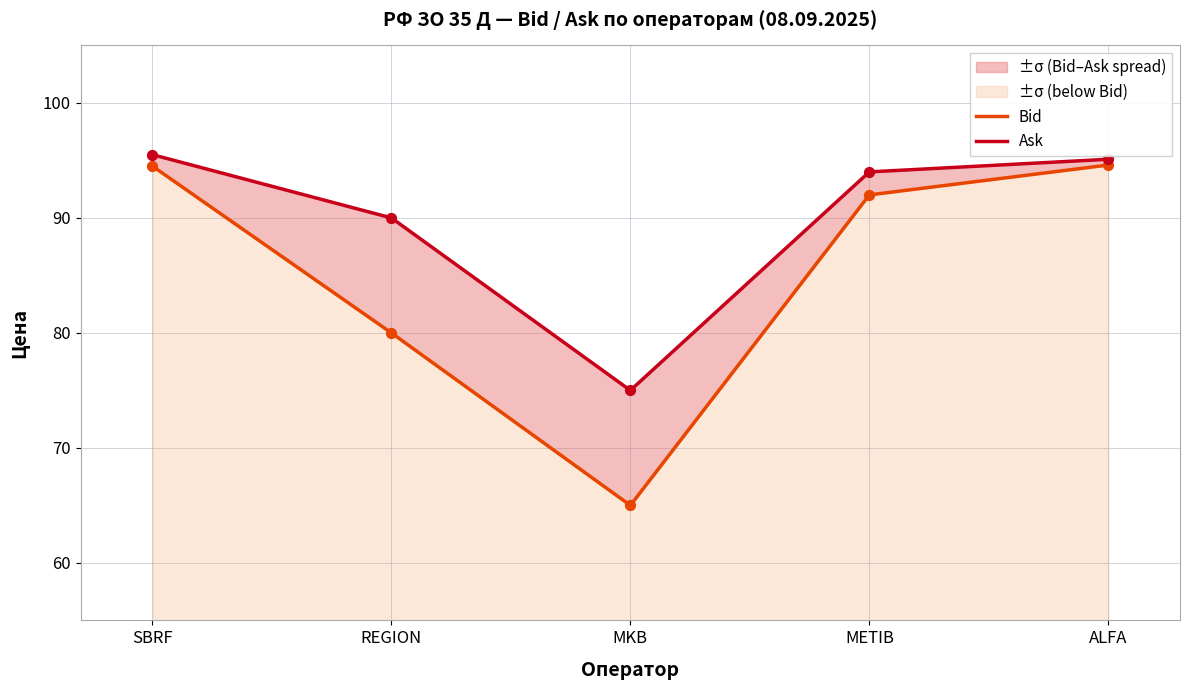

At which category is the sum across all series the highest?

SBRF